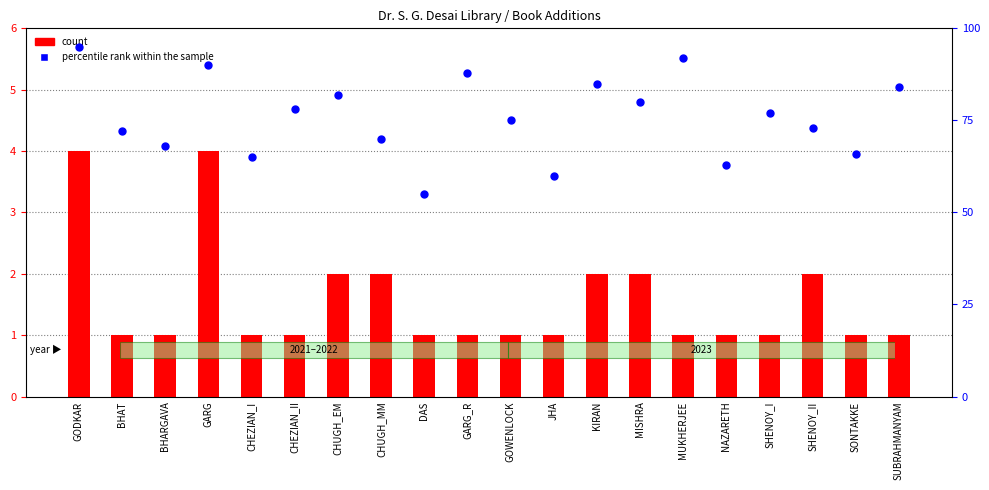

What is the total value across all series at BHARGAVA?

69